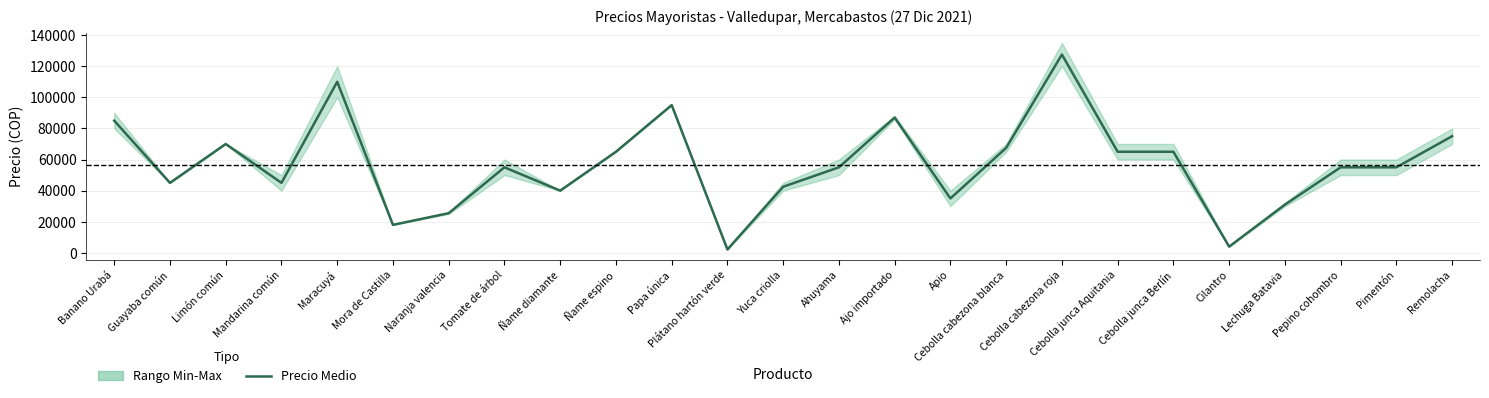

Reading left to right, extract all data points from this chart.

85000	45000	70000	45000	110000	18000	25500	55000	40000	65000	95000	2175	42500	55000	87000	35000	67500	127500	65000	65000	4000	31000	55000	55000	75000